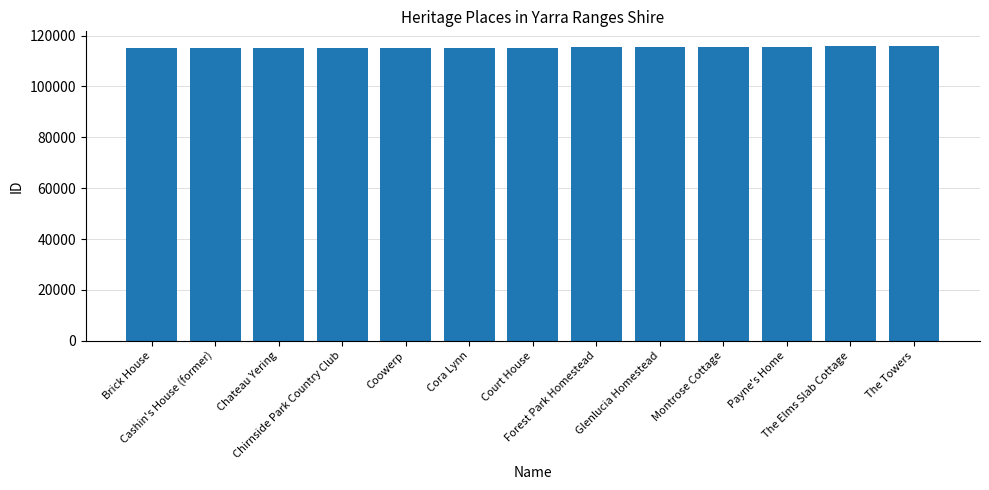

What is the average value?

115399